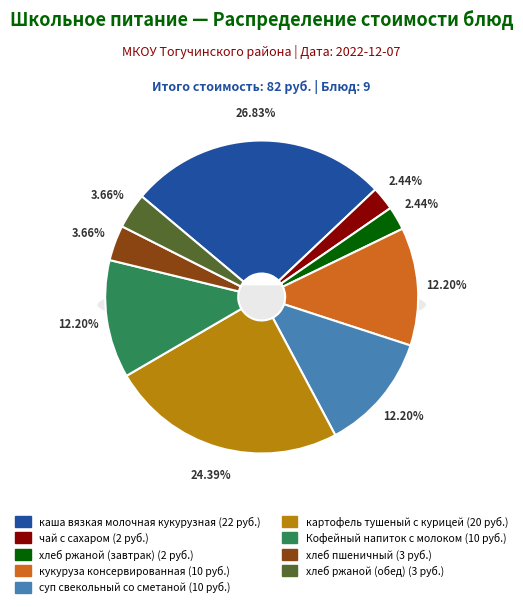

What is the change in value from хлеб ржаной (завтрак) to хлеб пшеничный?

+1